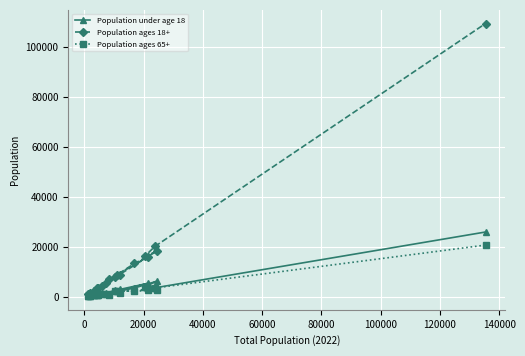

Which series has the largest range (max minus min)?

Population ages 18+